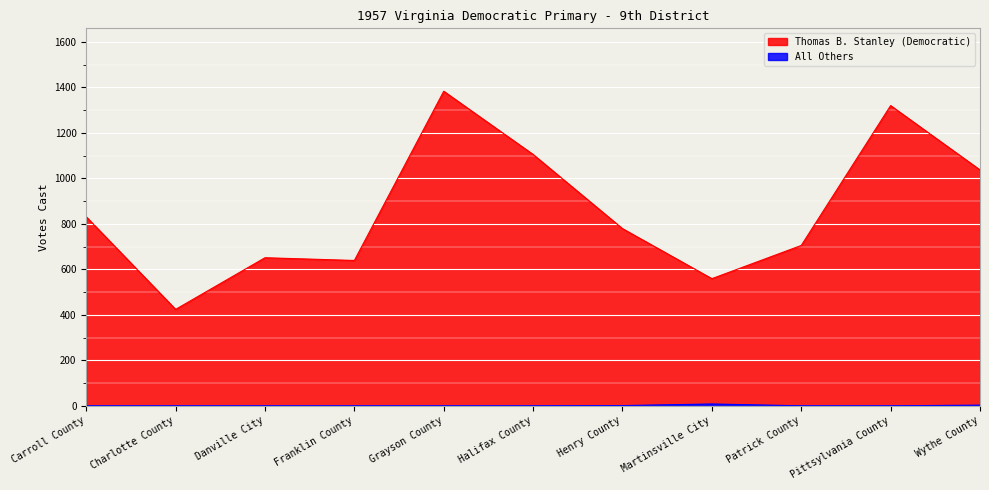

True or false: Thomas B. Stanley (Democratic) and All Others intersect in this chart.

False